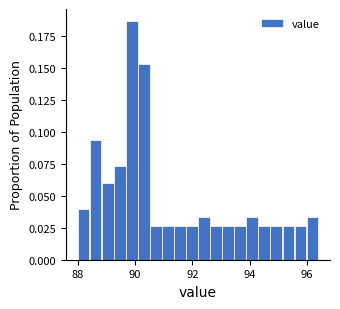

Around what value on the x-axis is the tallest bar? Give the approximate position of its centre, as read against the axis.

89.8